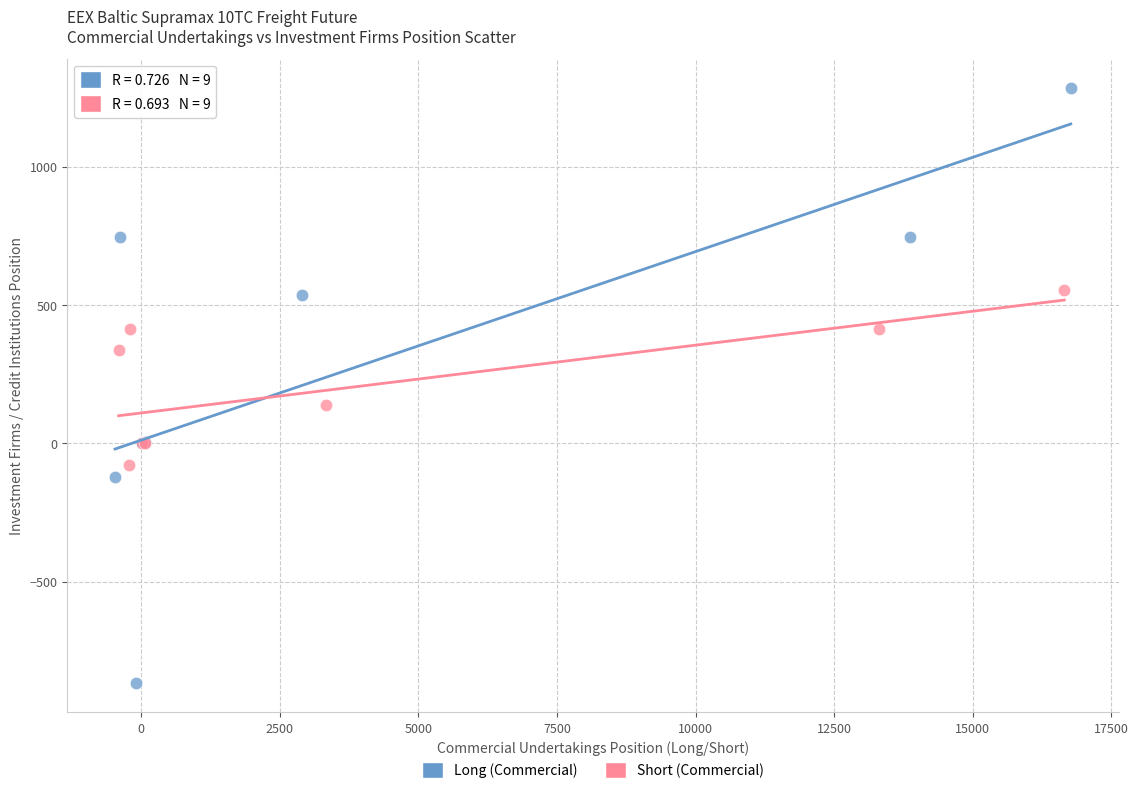

Which series contains the highest Y value?

Long (Commercial)